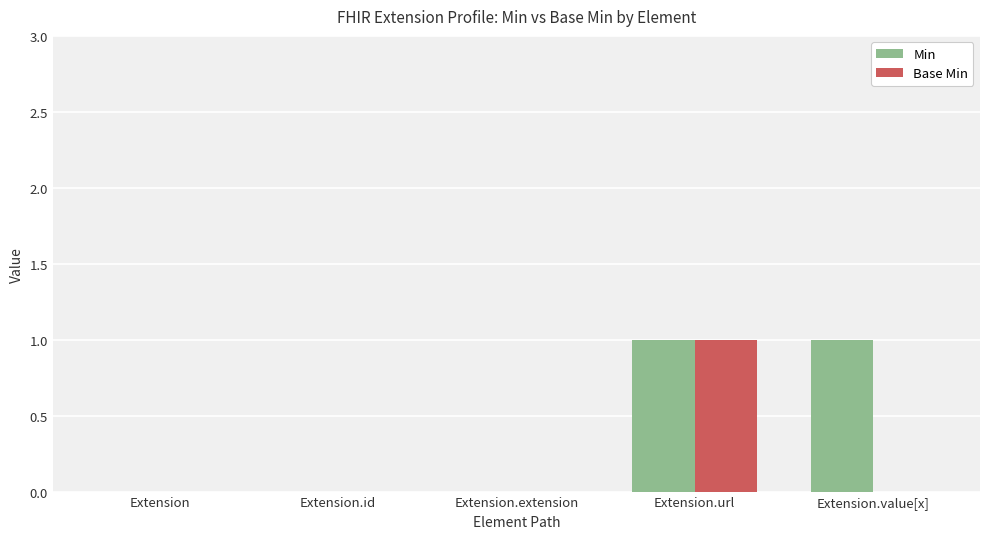

The Min series shows -1 at Extension.extension. True or false?

False